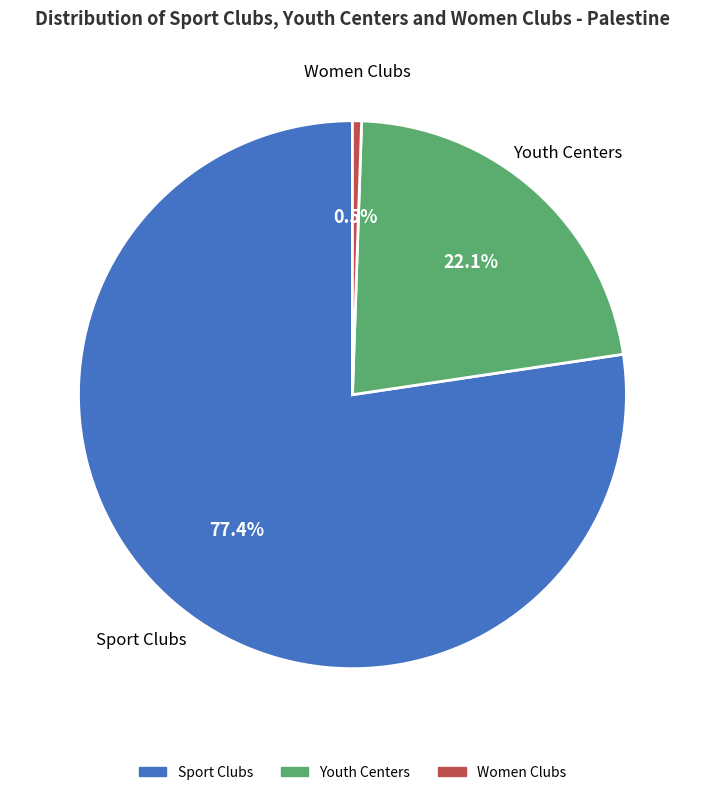

Is there any slice that represents more than half of the pie?

Yes